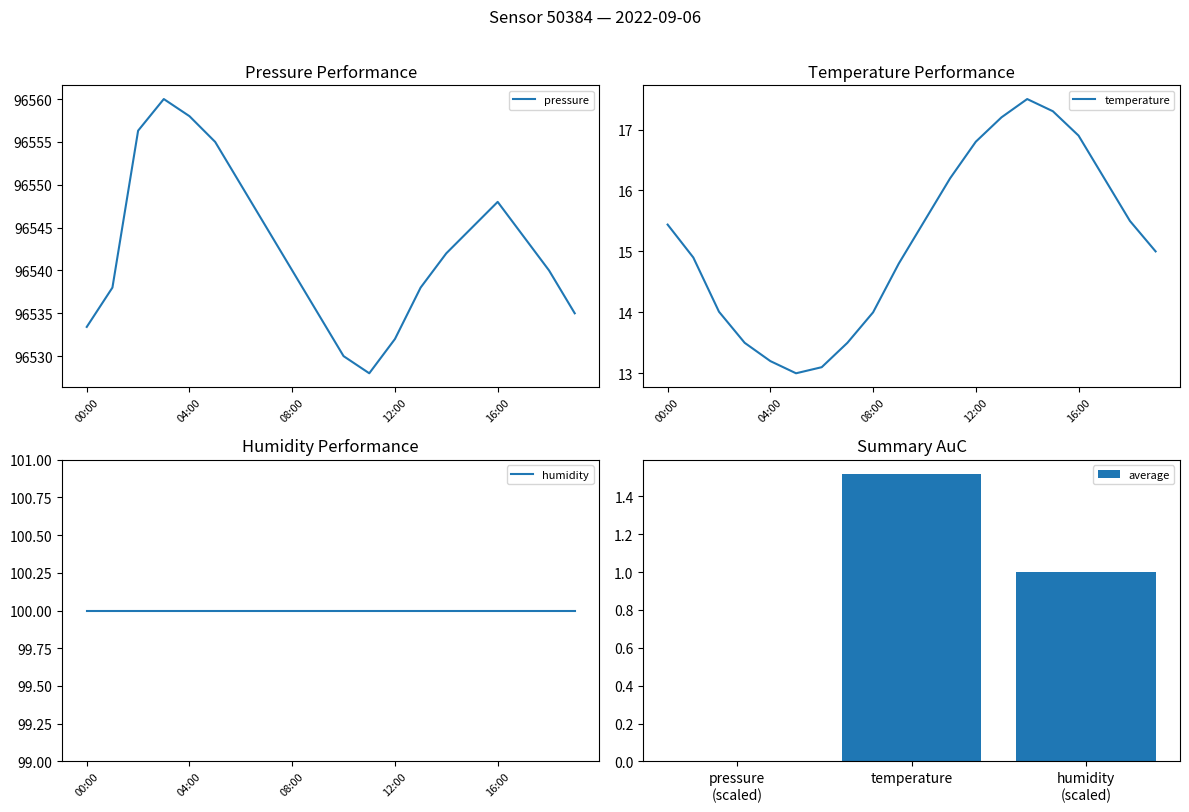

Reading left to right, extract all data points from this chart.

pressure: 96533.4	96538.0	96556.3	96560.0	96558.0	96555.0	96550.0	96545.0	96540.0	96535.0	96530.0	96528.0	96532.0	96538.0	96542.0	96545.0	96548.0	96544.0	96540.0	96535.0
temperature: 15.4	14.9	14.0	13.5	13.2	13.0	13.1	13.5	14.0	14.8	15.5	16.2	16.8	17.2	17.5	17.3	16.9	16.2	15.5	15.0